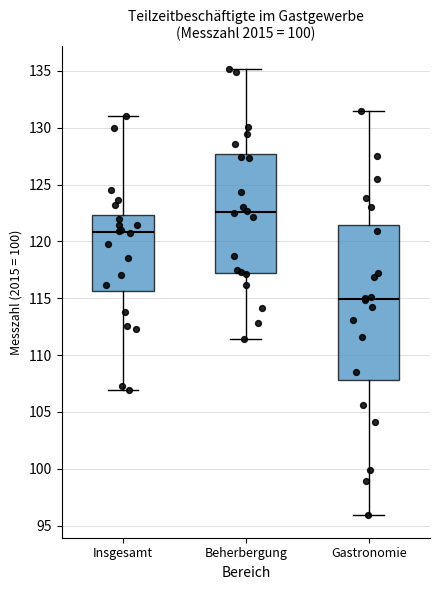

Which box has the highest median line?

Beherbergung